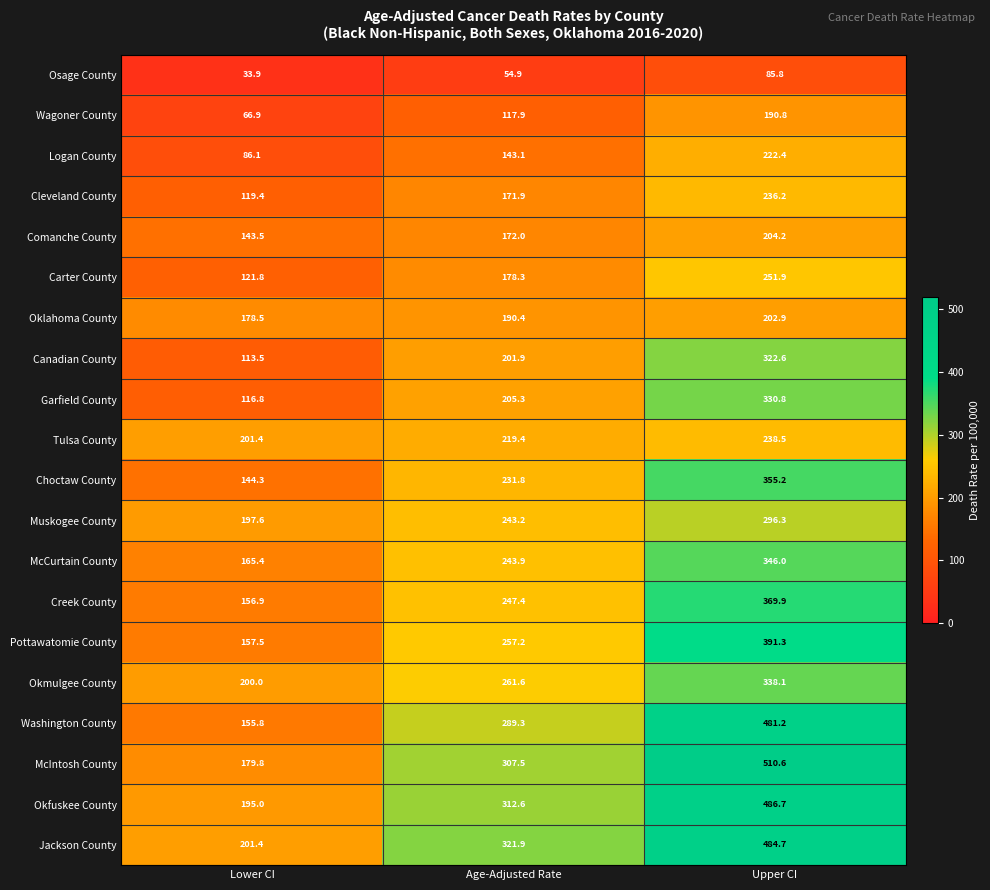

What is the greatest value displayed?

510.6